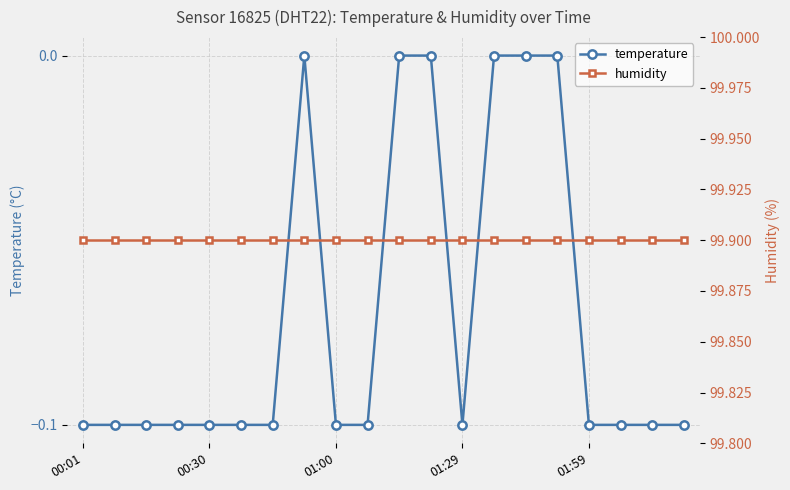

List the series in order of their overall mean, lowest first.

temperature, humidity